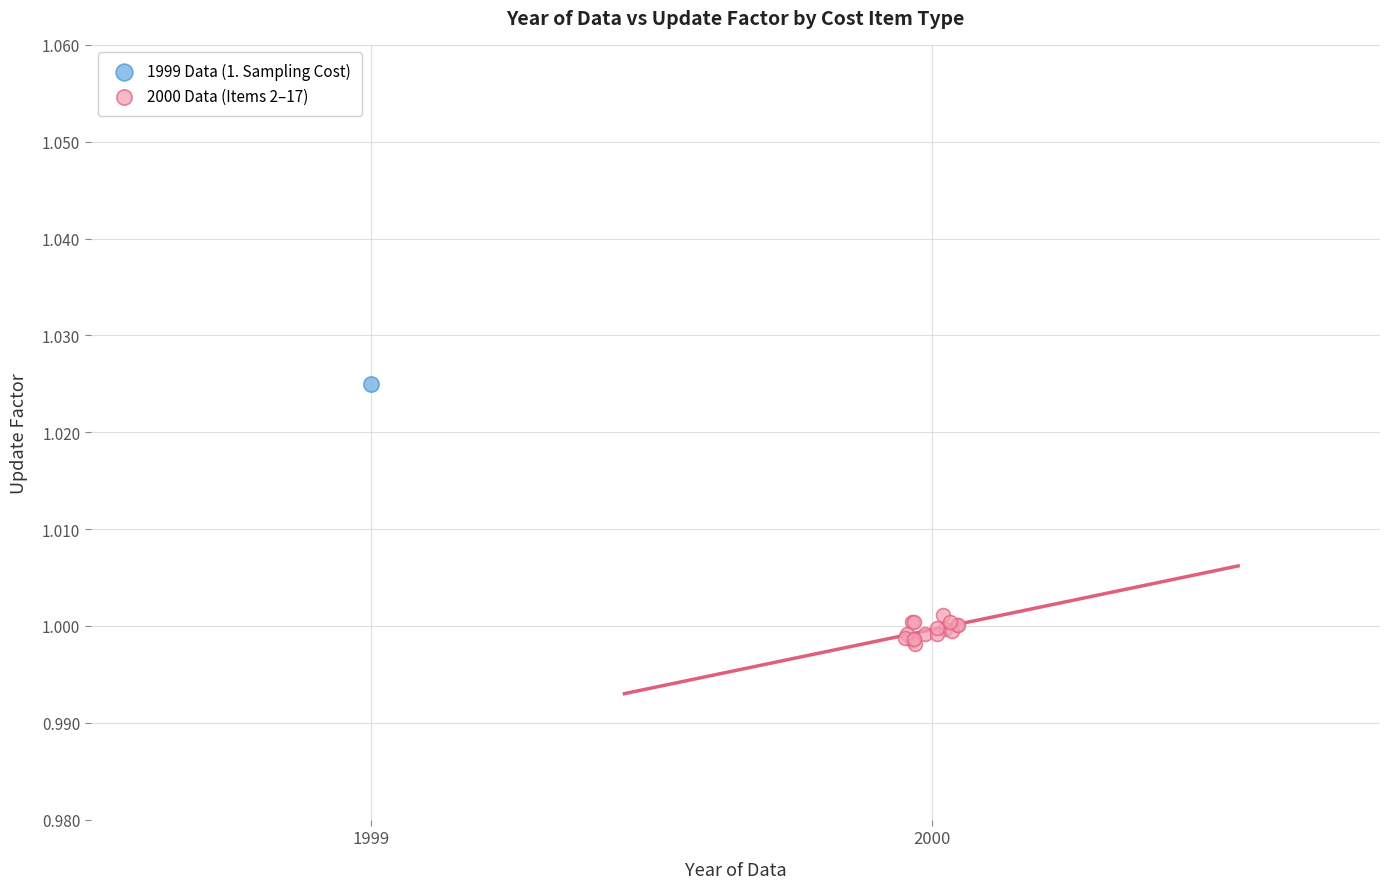

What are all the series names shown in the legend?

1999 Data (1. Sampling Cost), 2000 Data (Items 2–17)